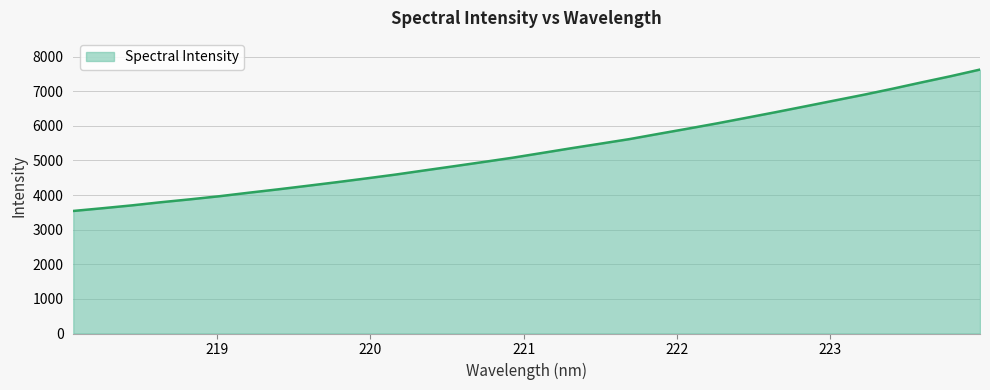

What is the difference between the maximum and minimum values?

4084.8